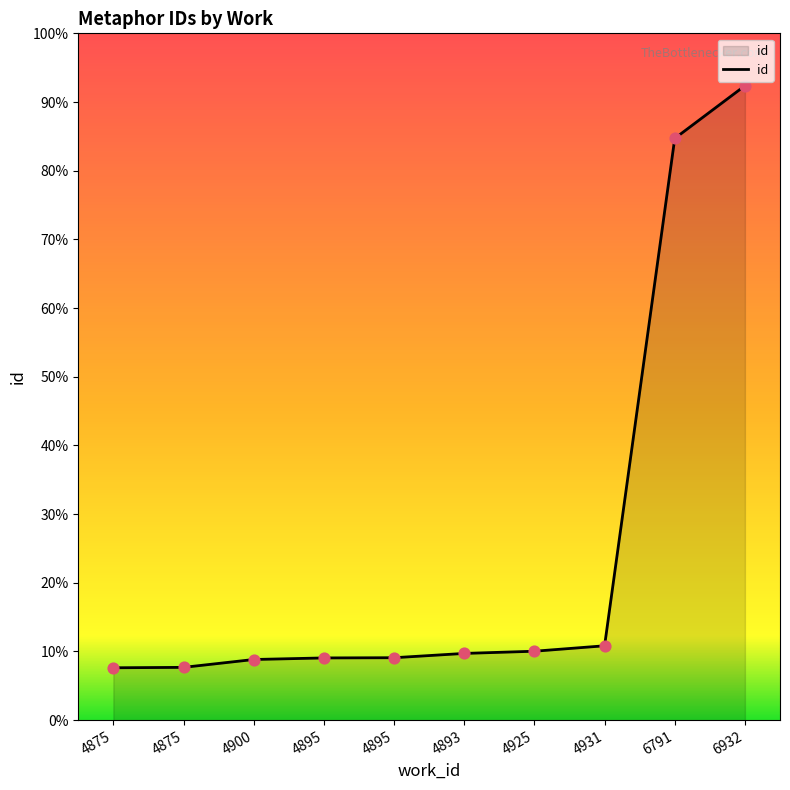

What is the ratio of the value at 4925 to the value at 4875?

1.0